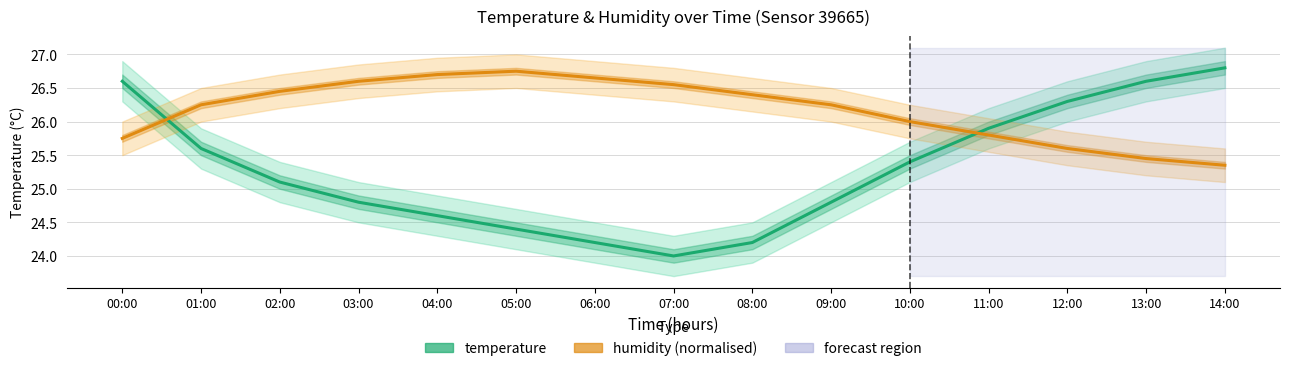

Which series has the largest range (max minus min)?

temperature